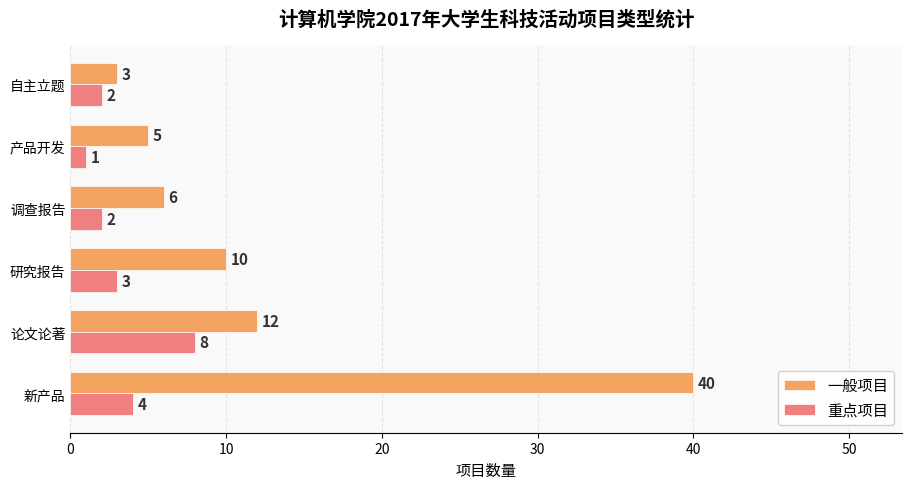

How many series are shown in this chart?

2